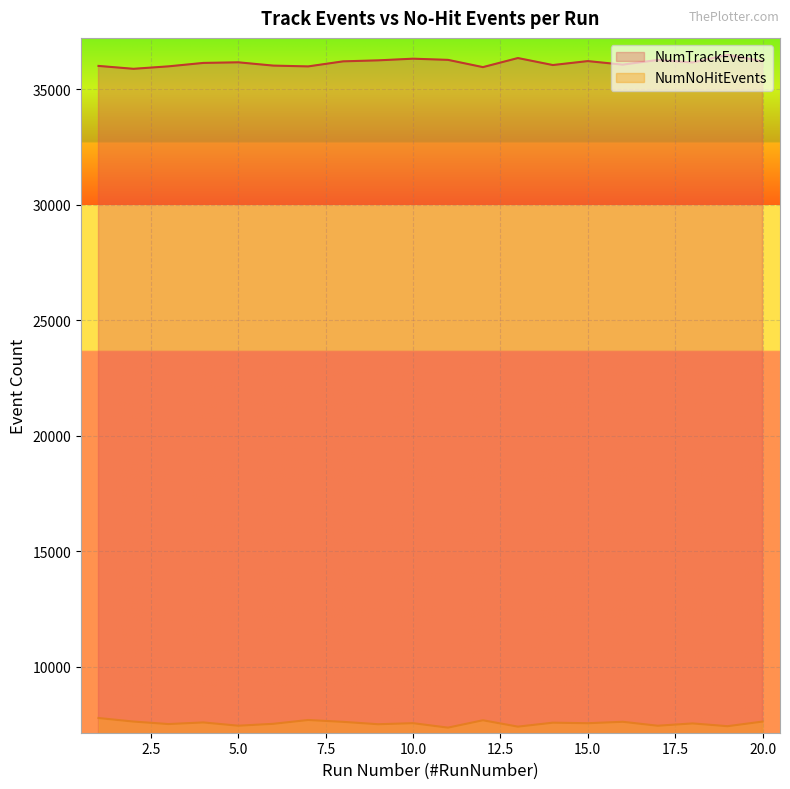

How many lines are shown in the chart?

2